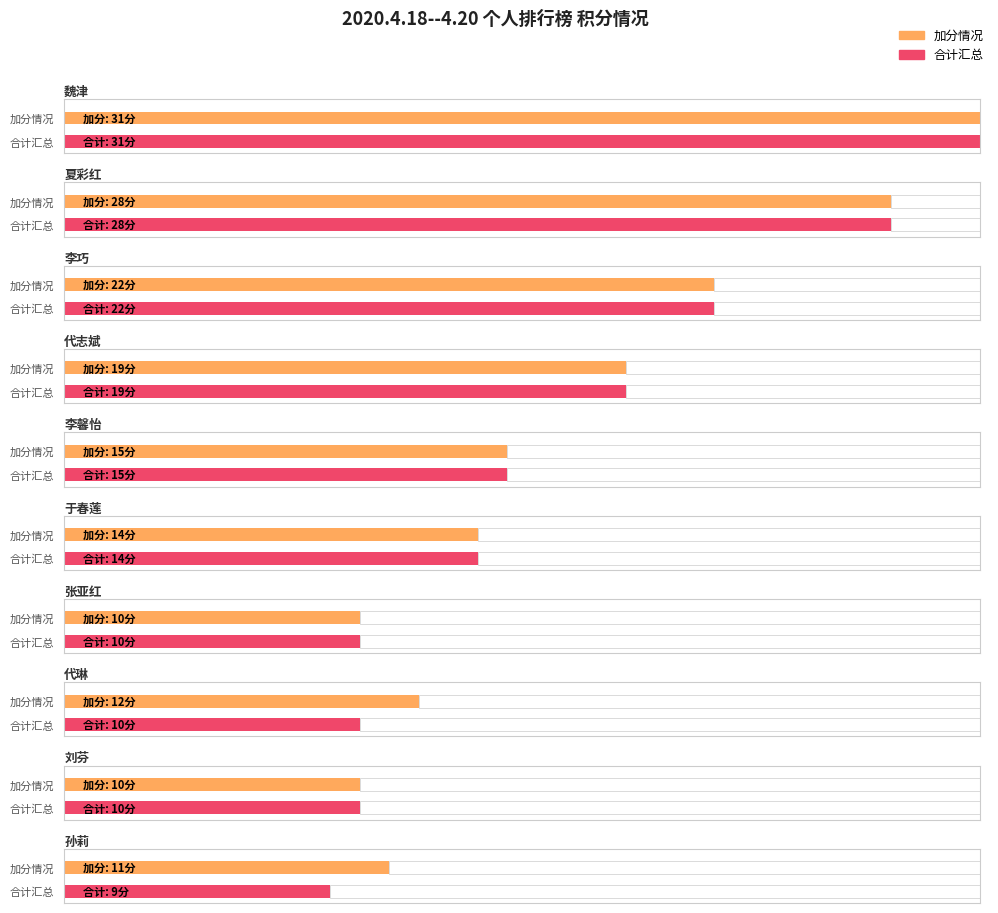

Which category has the highest value across all series?

魏津